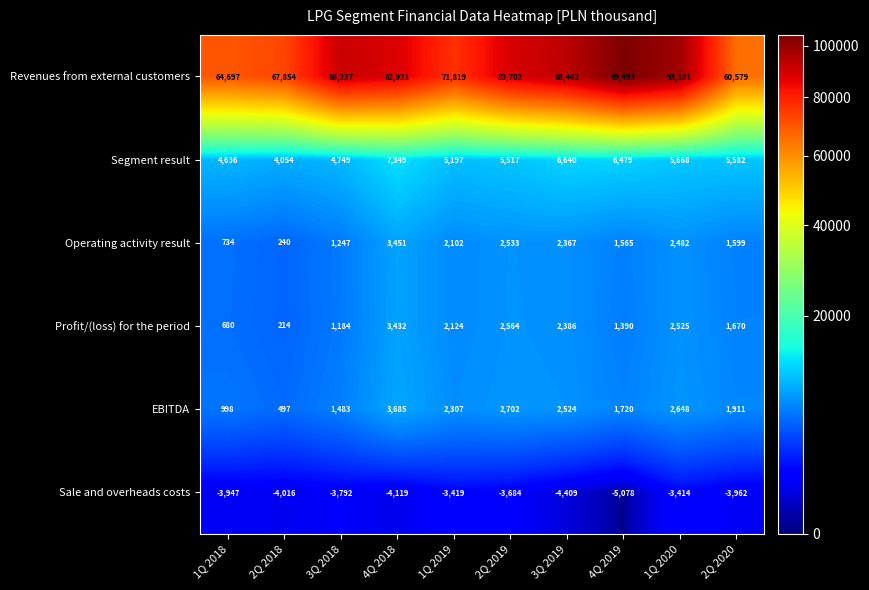

At which label is Revenues from external customers closest to 80036?

4Q 2018